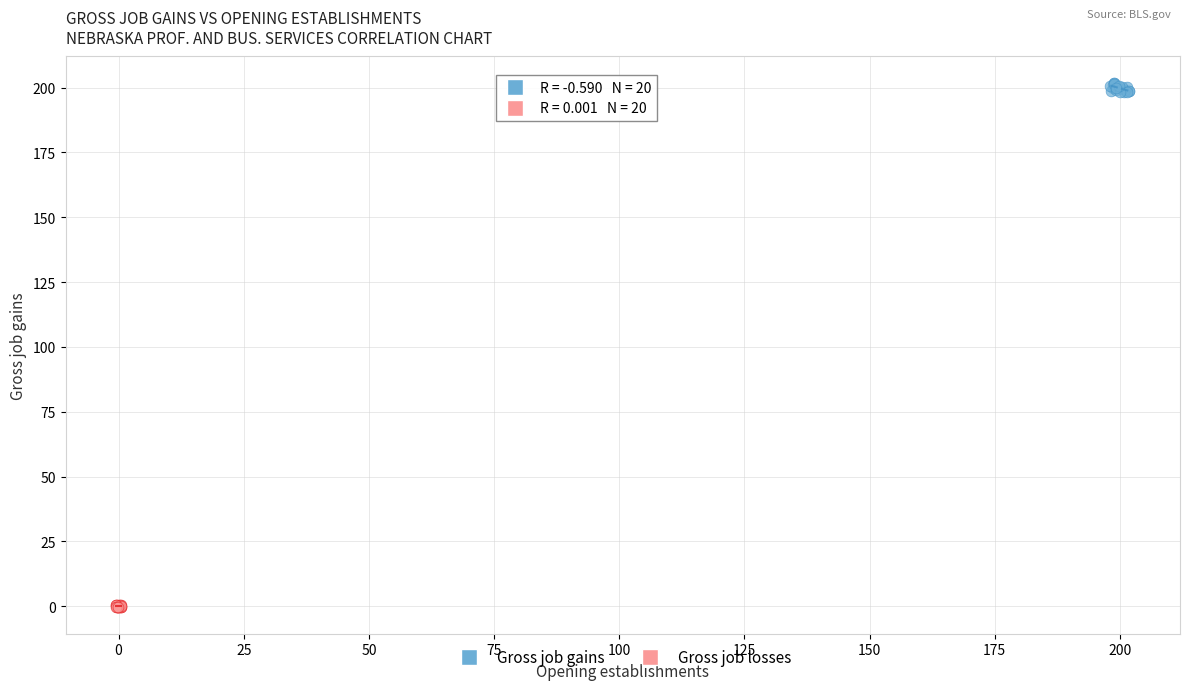

What are all the series names shown in the legend?

Gross job gains, Gross job losses